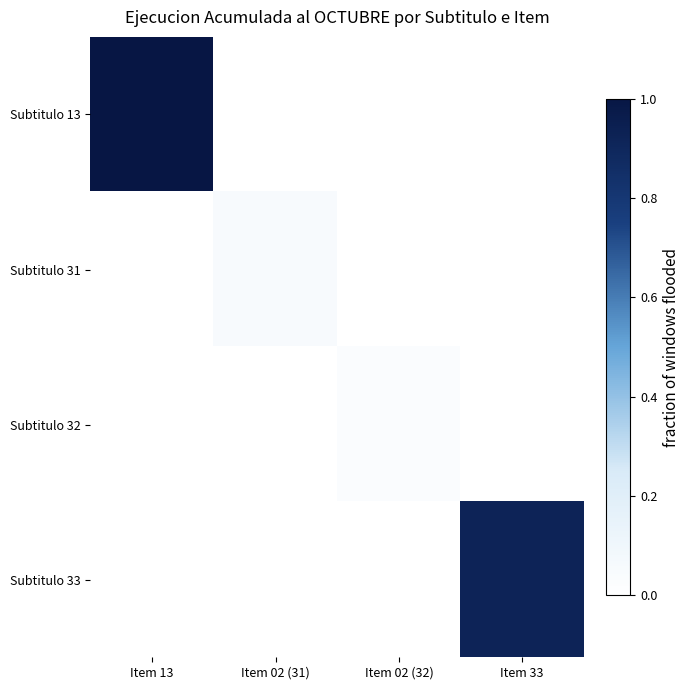

List the series in order of their peak value, lowest first.

Subtitulo 32, Subtitulo 31, Subtitulo 33, Subtitulo 13